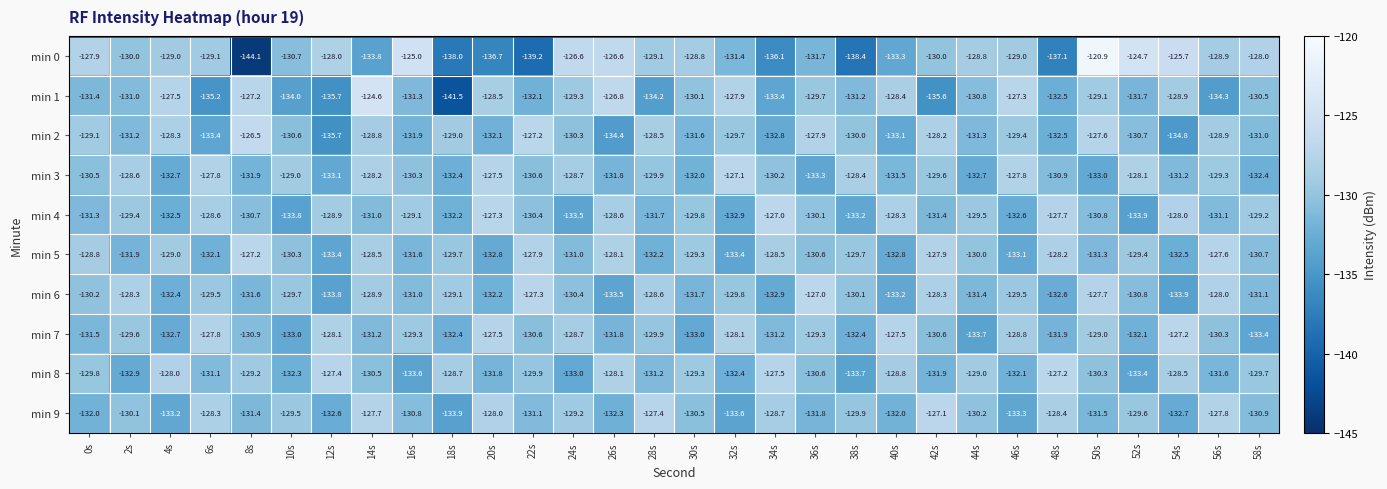

How many categories are shown in the chart?

30